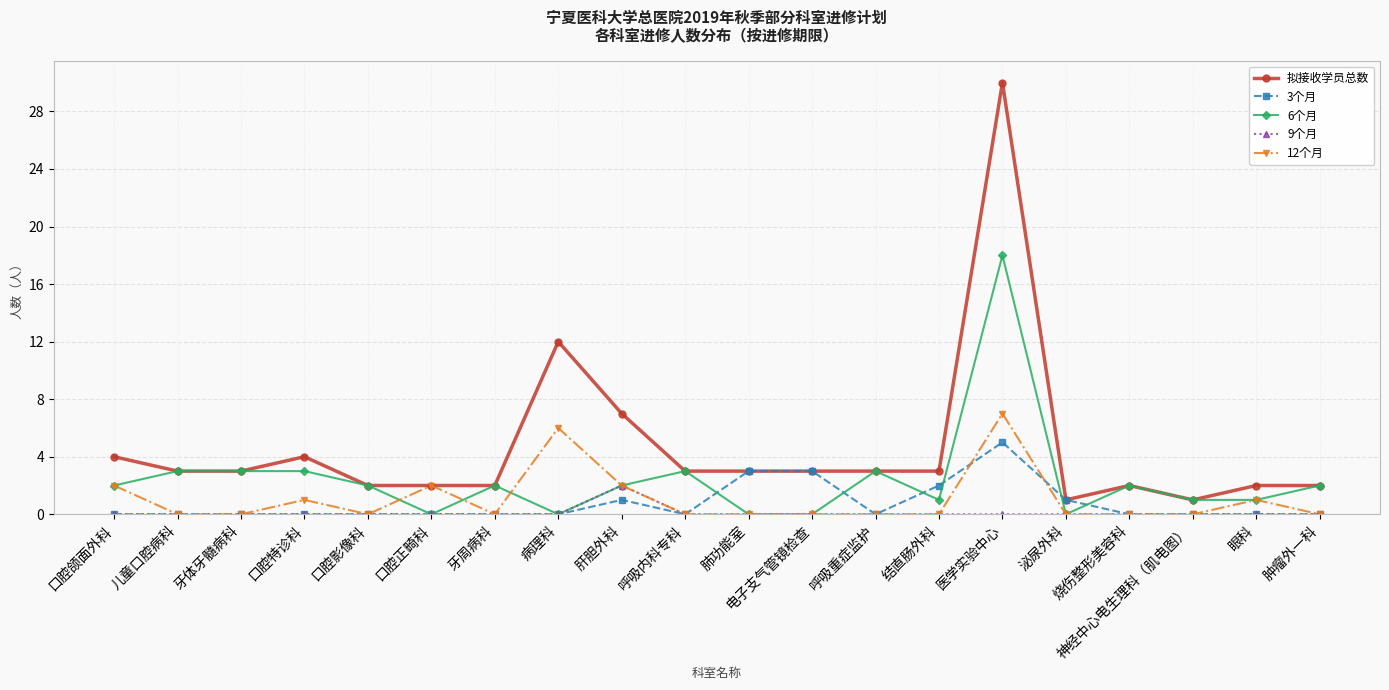

True or false: 拟接收学员总数 and 9个月 cross at least once.

False